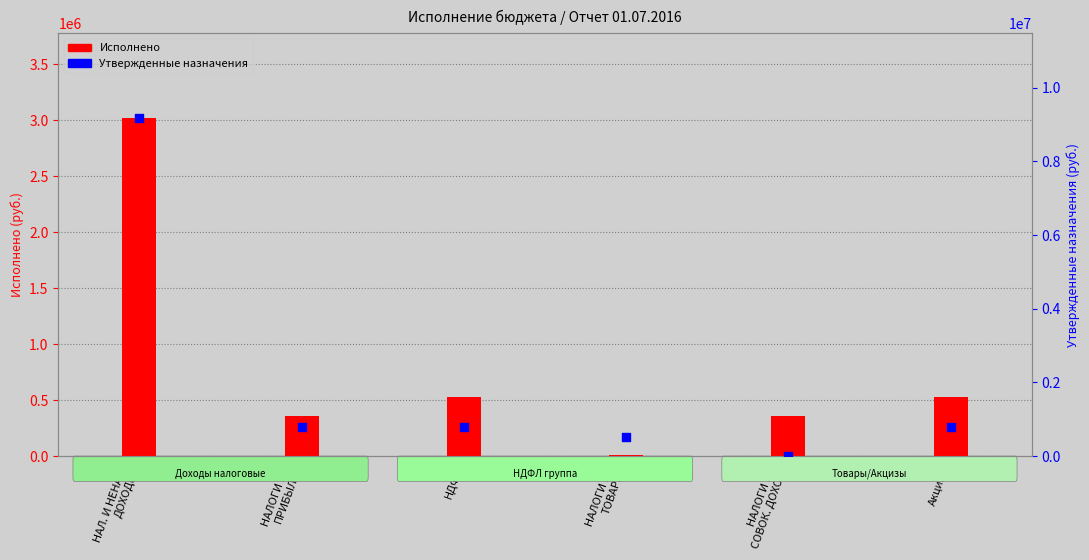

Which series reaches the maximum Y coordinate?

Утвержденные назначения